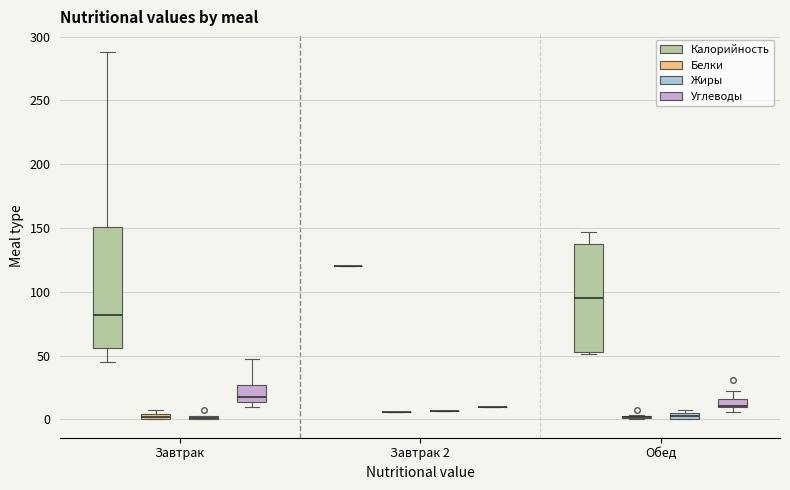

Comparing the boxes themselves (not the whiskers), which one is the tallest?

Завтрак (Калорийность)